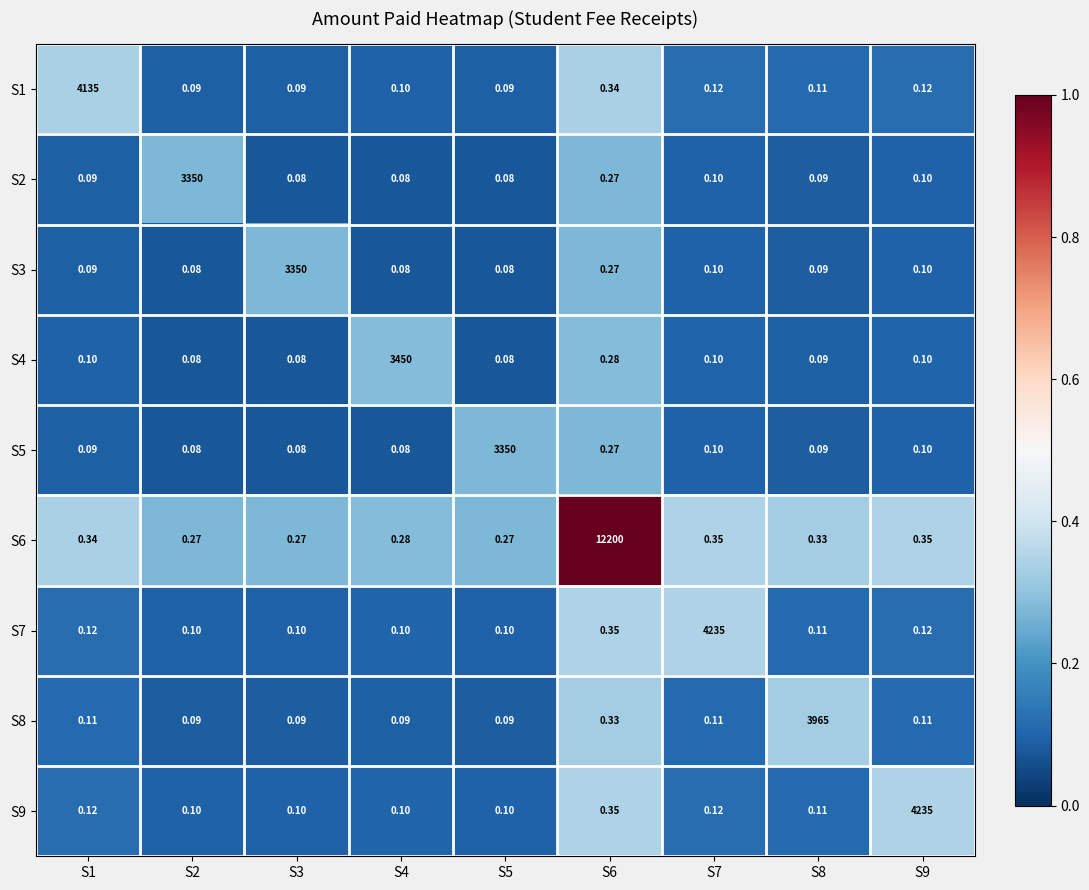

At which category is the sum across all series the highest?

S6